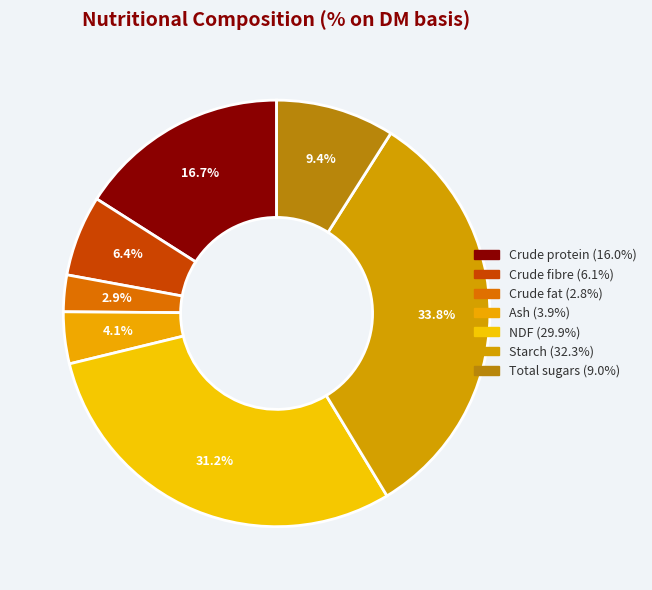

What percentage is NOT represented by Starch?

67.7%